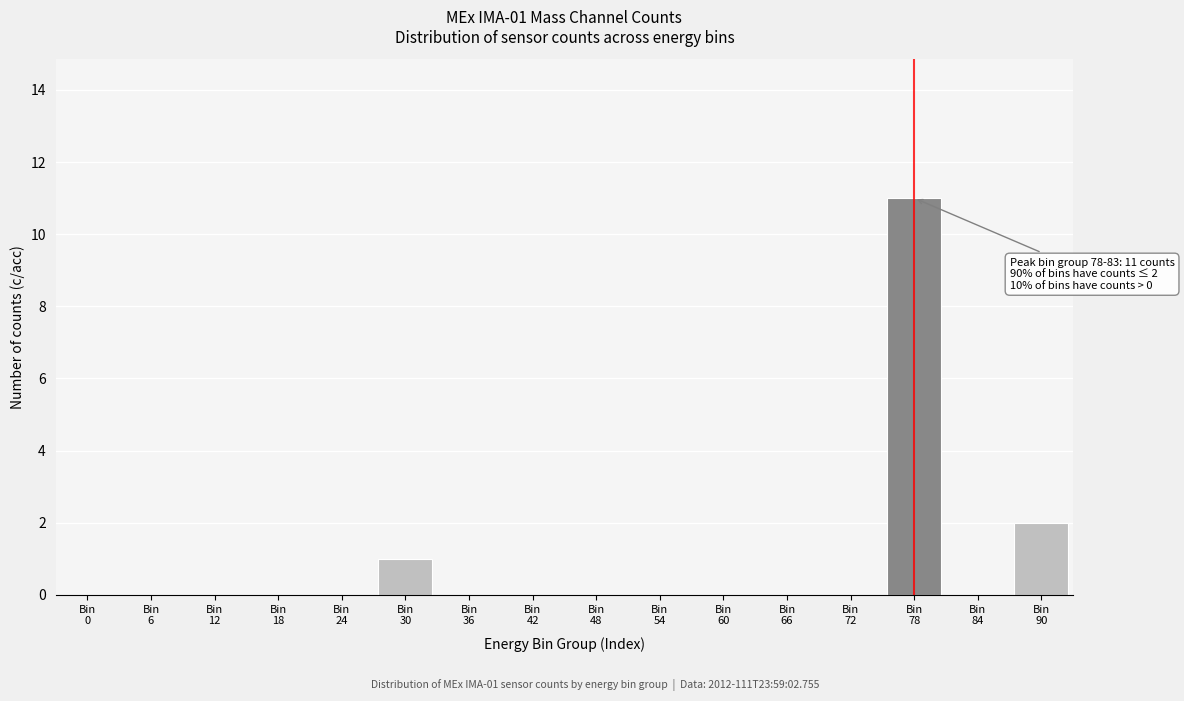

What is the maximum value shown in the chart?

11